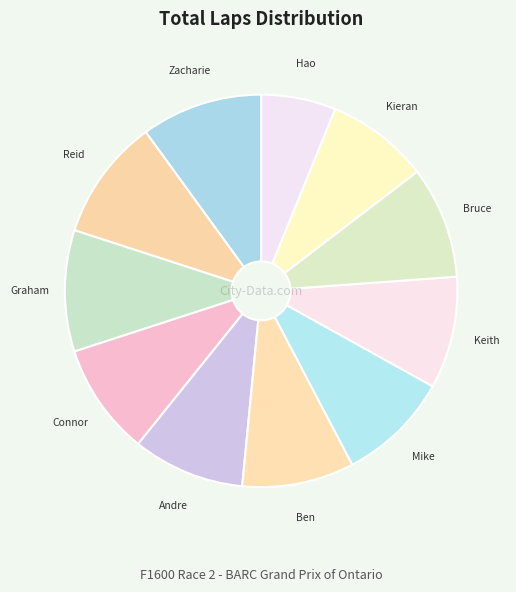

Is there any slice that represents more than half of the pie?

No